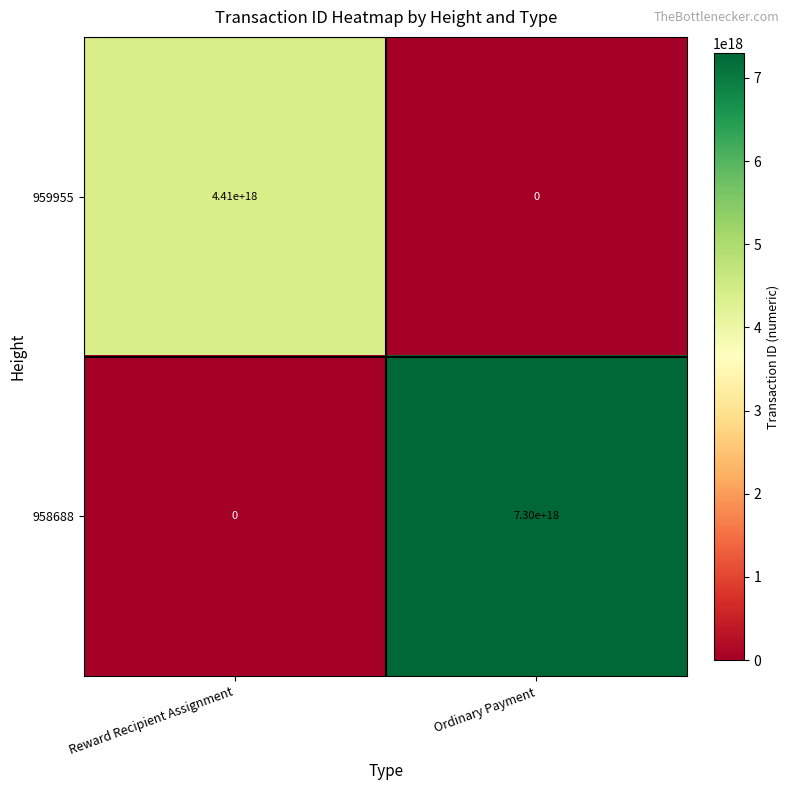

How many series are shown in this chart?

2